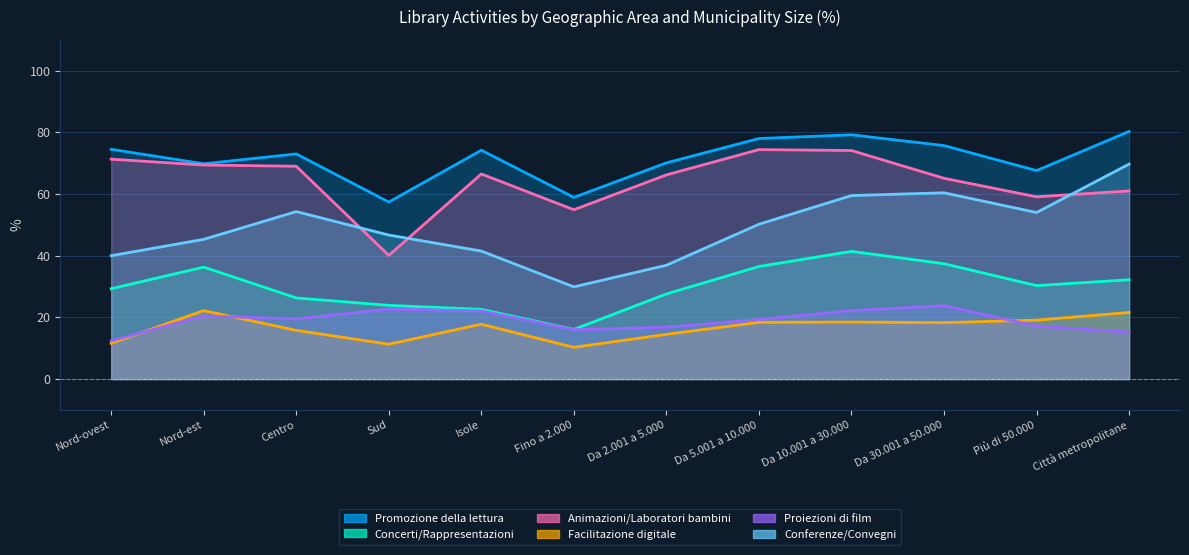

What is the sum of all Promozione della lettura values?

858.7